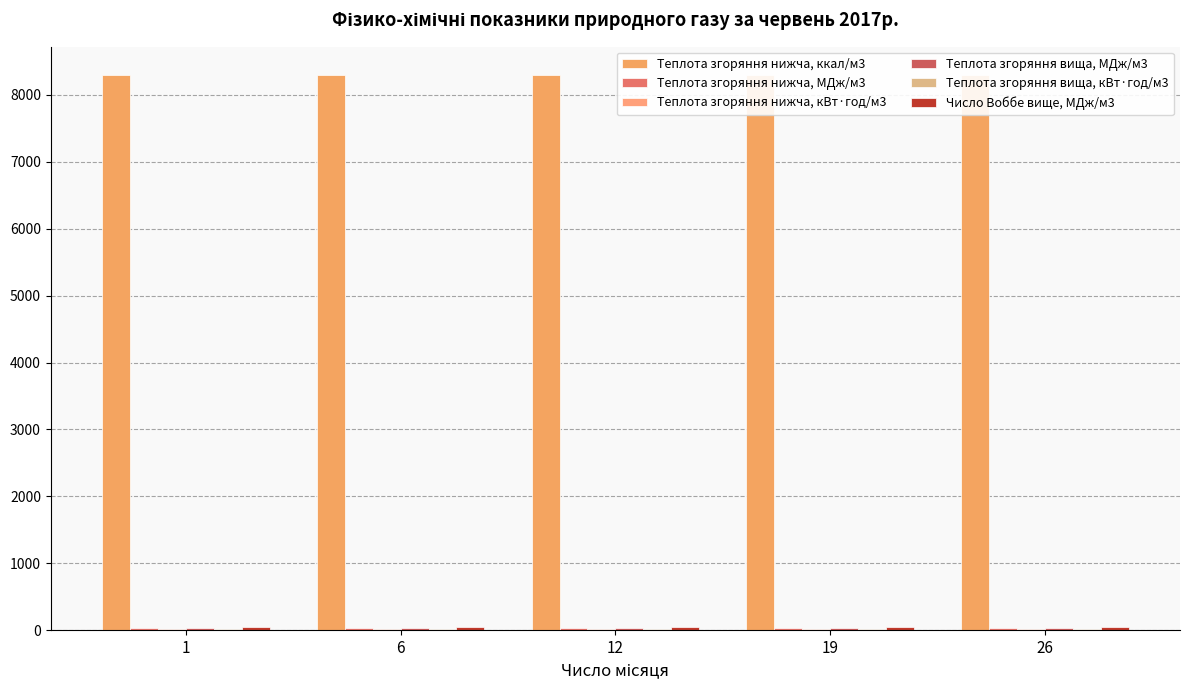

What is the value of the Теплота згоряння нижча, ккал/м3 bar at the 1st from the left?

8301.7